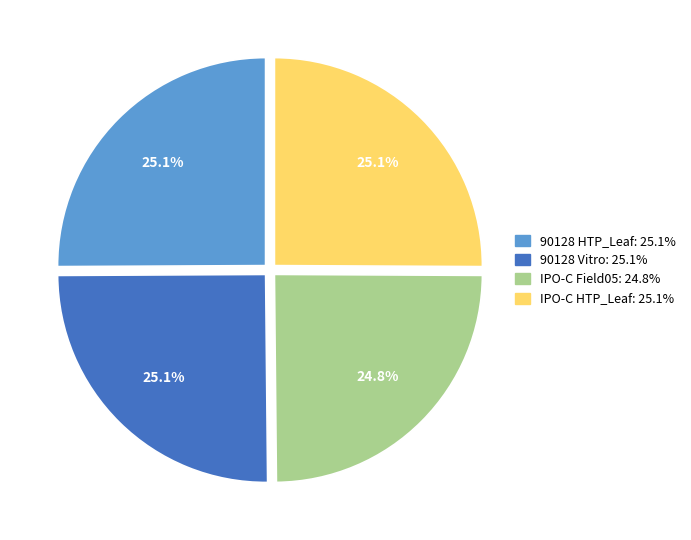

Approximately how many times larger is the value at 90128 Vitro compared to IPO-C HTP_Leaf?

1.0